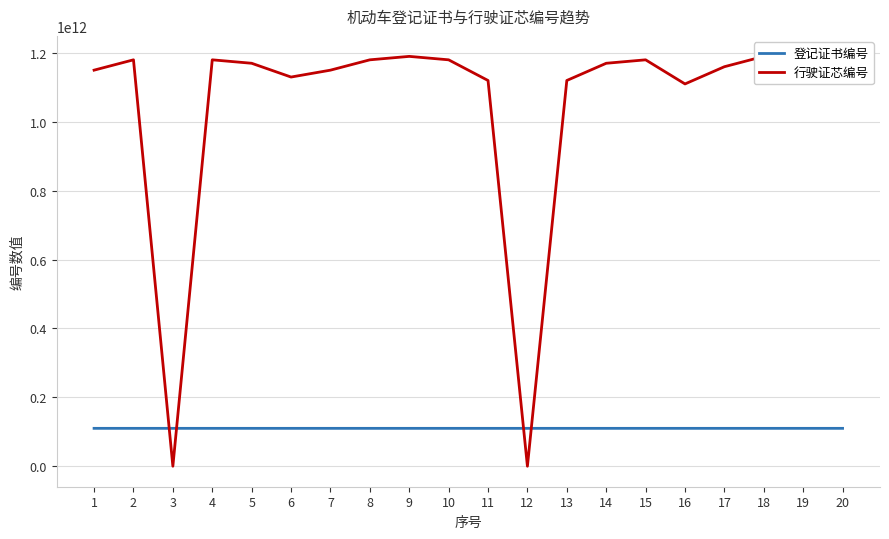

At which category does 行驶证芯编号 reach its first local peak?

2